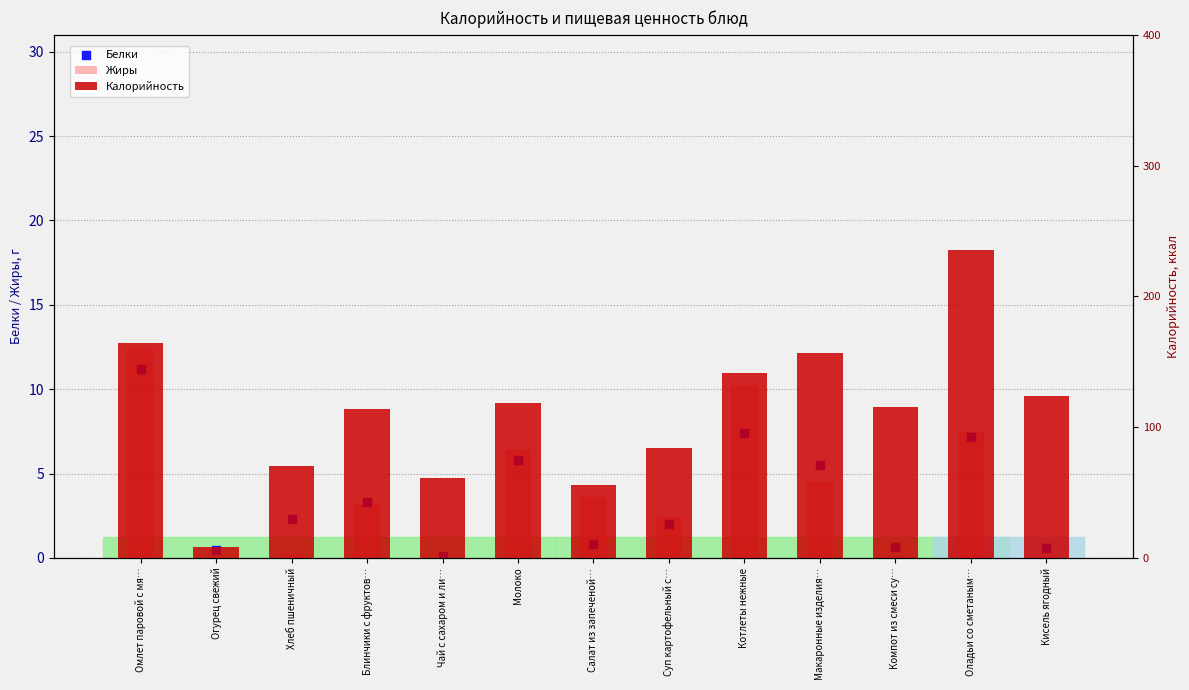

At which category is the sum across all series the highest?

Оладьи со сметаным…